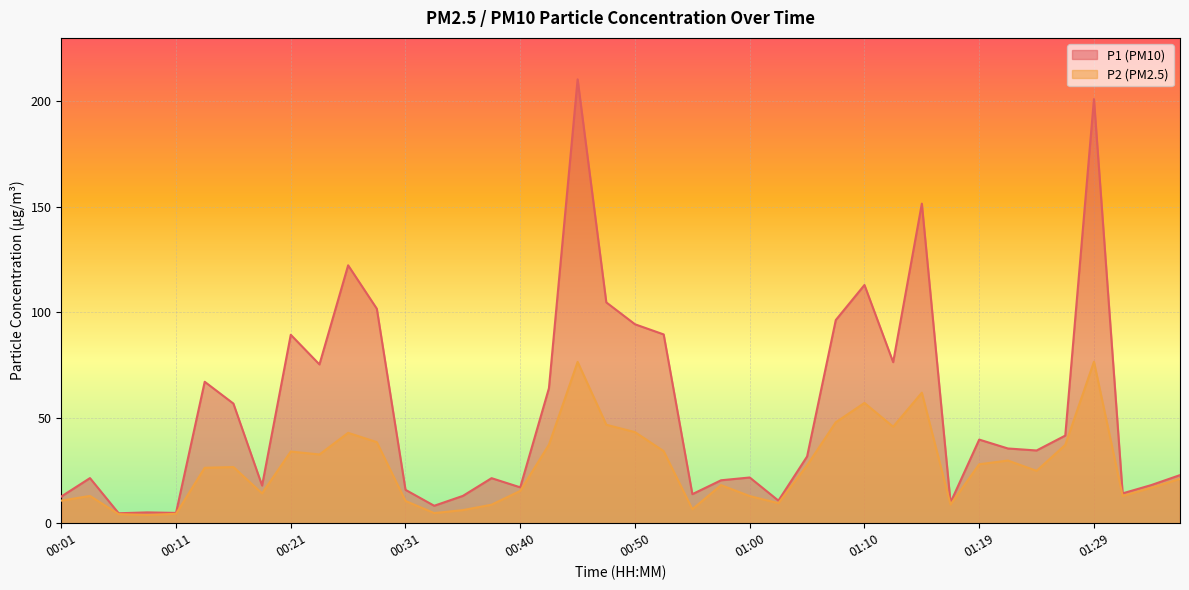

The P2 series shows 32.6 at 00:23. True or false?

True